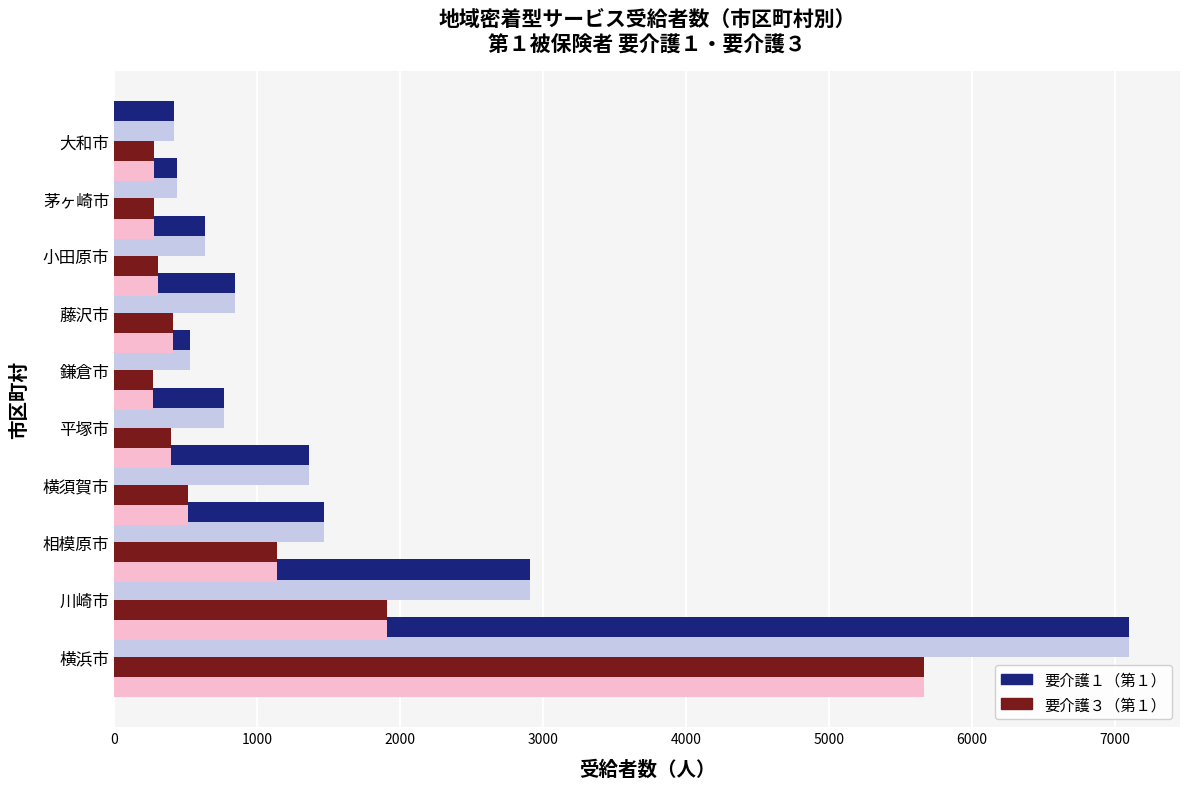

Which series changed the most between 0 and 3000?

要介護１（第１）